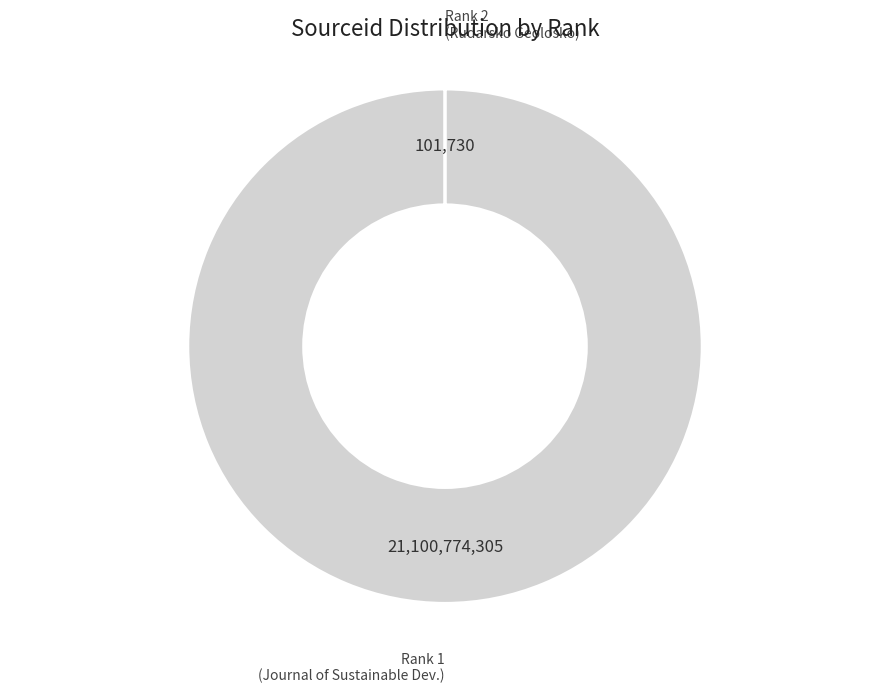

What is the largest slice in the pie chart?

Rank 1